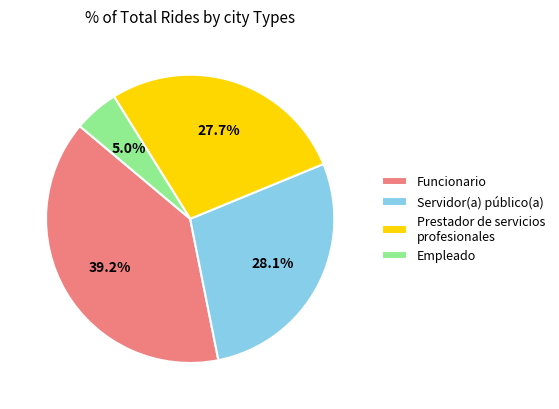

True or false: Funcionario accounts for 39% of the total.

True